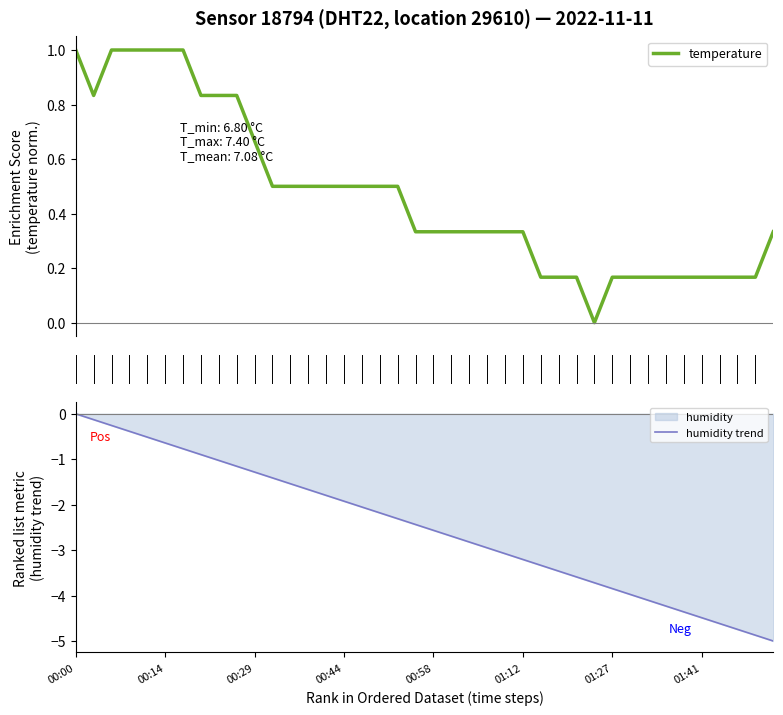

Between 00:05 and 00:26, which is larger?

00:05